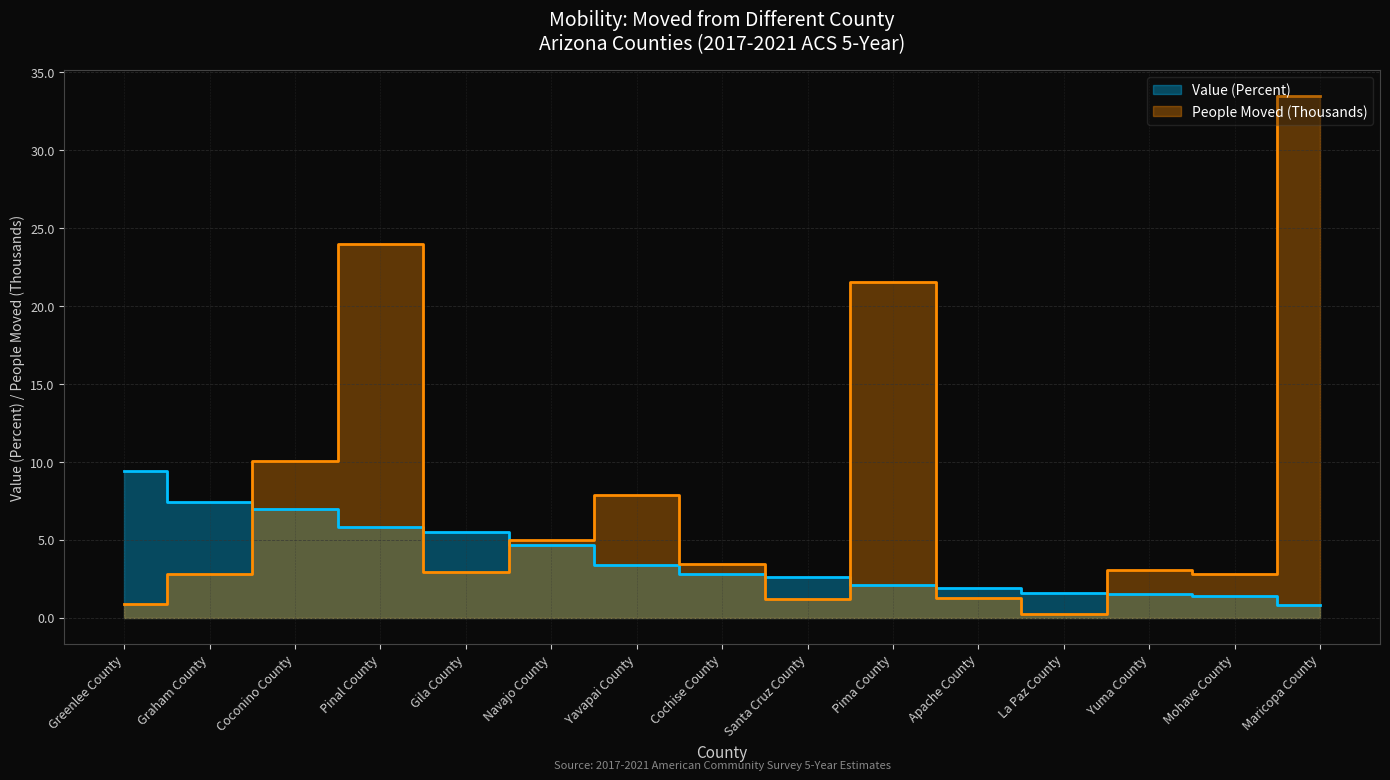

Reading left to right, transcribe all the data shown in this chart.

Value (Percent): Greenlee County=9.4	Graham County=7.4	Coconino County=7.0	Pinal County=5.8	Gila County=5.5	Navajo County=4.7	Yavapai County=3.4	Cochise County=2.8	Santa Cruz County=2.6	Pima County=2.1	Apache County=1.9	La Paz County=1.6	Yuma County=1.5	Mohave County=1.4	Maricopa County=0.8
People (Thousands): Greenlee County=0.9	Graham County=2.8	Coconino County=10.0	Pinal County=24.0	Gila County=2.9	Navajo County=5.0	Yavapai County=7.9	Cochise County=3.4	Santa Cruz County=1.2	Pima County=21.5	Apache County=1.3	La Paz County=0.3	Yuma County=3.1	Mohave County=2.8	Maricopa County=33.5